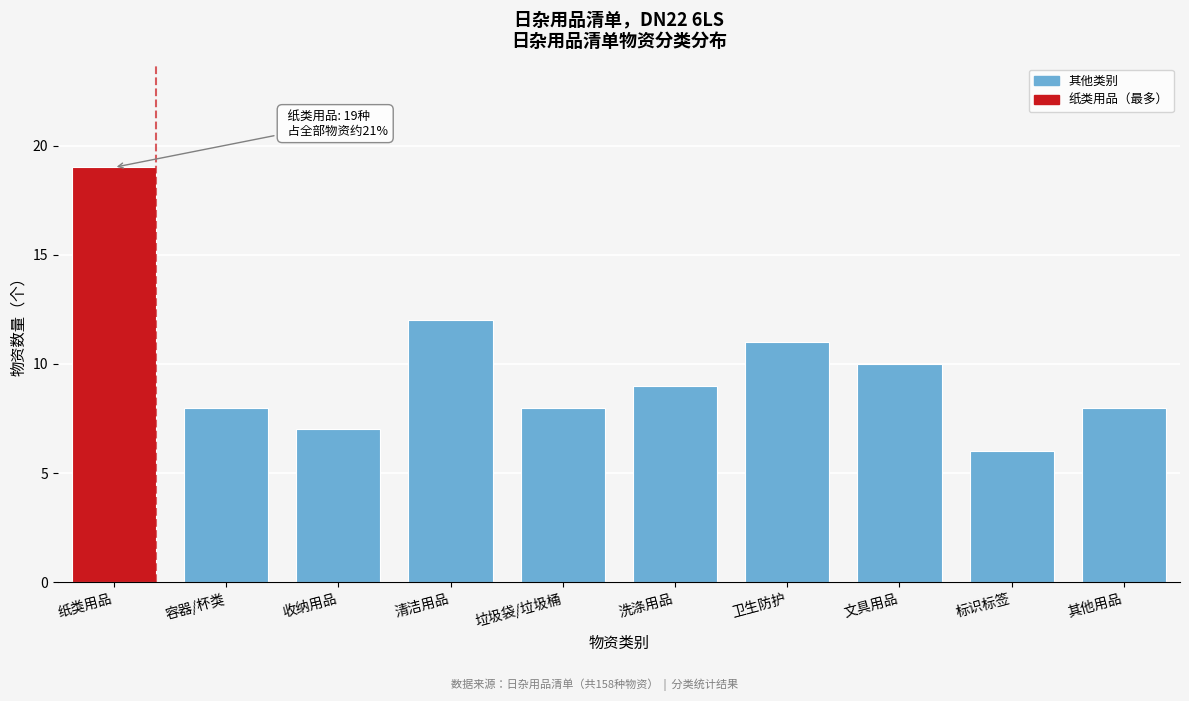

Reading left to right, list all the values displayed in this chart.

纸类用品=19	容器/杯类=8	收纳用品=7	清洁用品=12	垃圾袋/垃圾桶=8	洗涤用品=9	卫生防护=11	文具用品=10	标识标签=6	其他用品=8